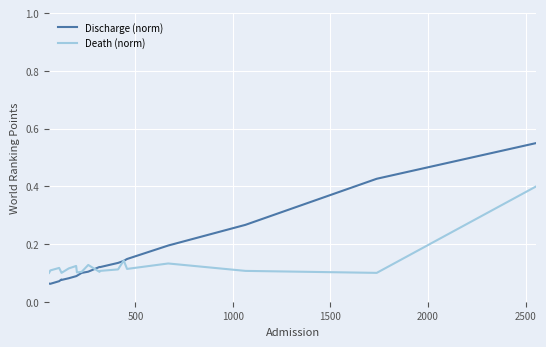

Which series has the largest range (max minus min)?

Discharge (norm)